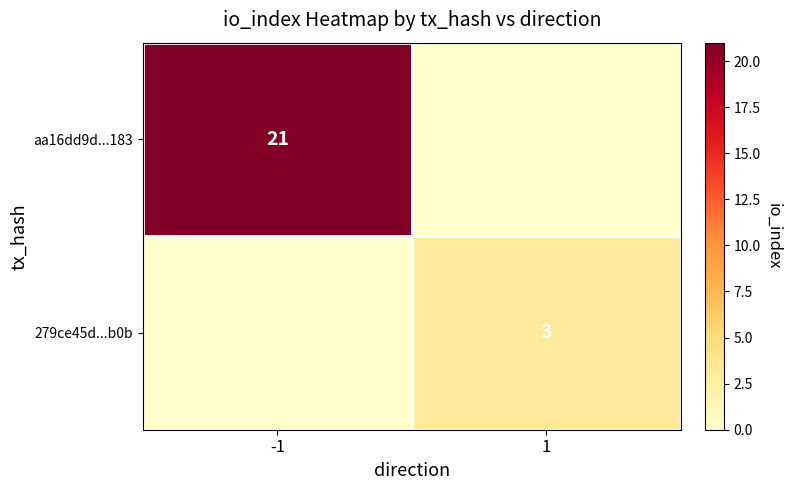

The aa16dd9d...183 series shows 21 at -1. True or false?

True